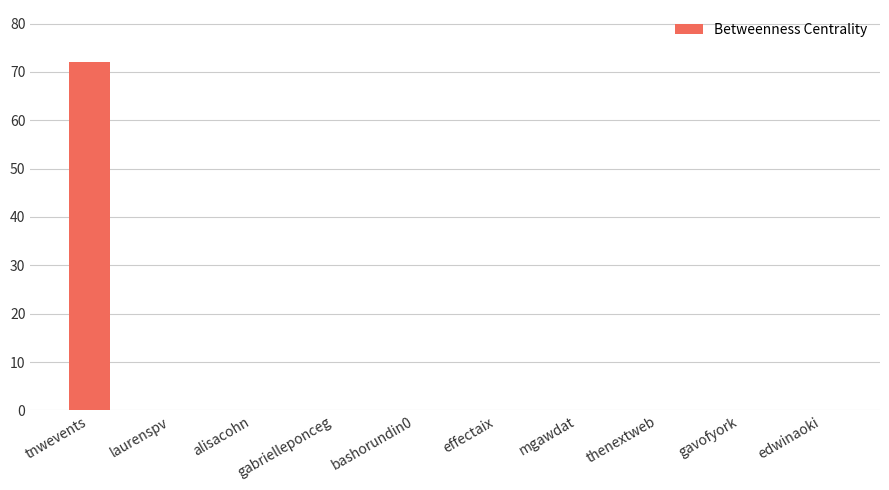

What is the greatest value displayed?

72